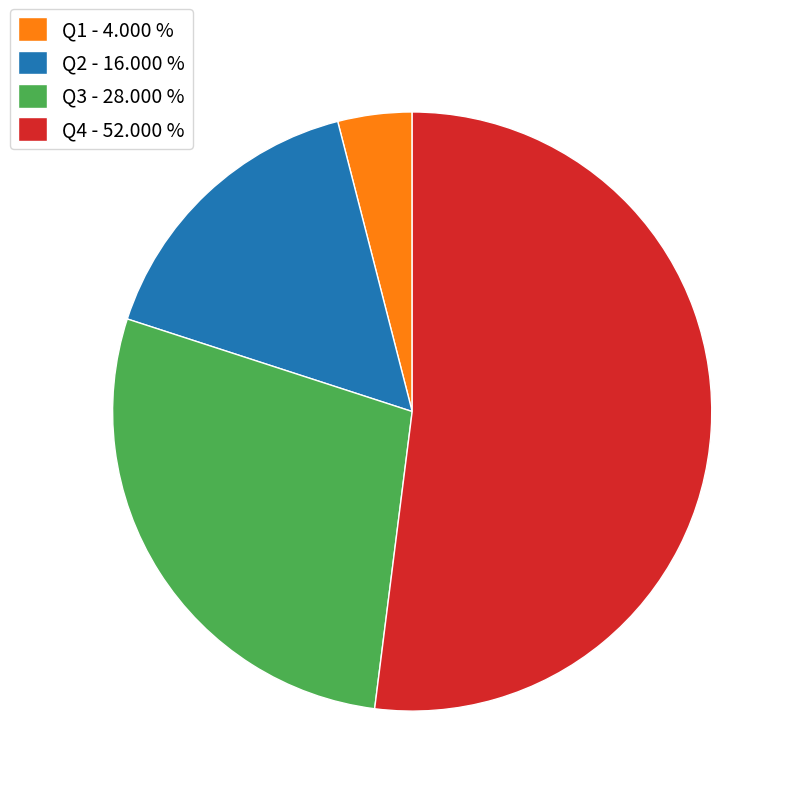

What is the smallest slice in the pie chart?

Q1